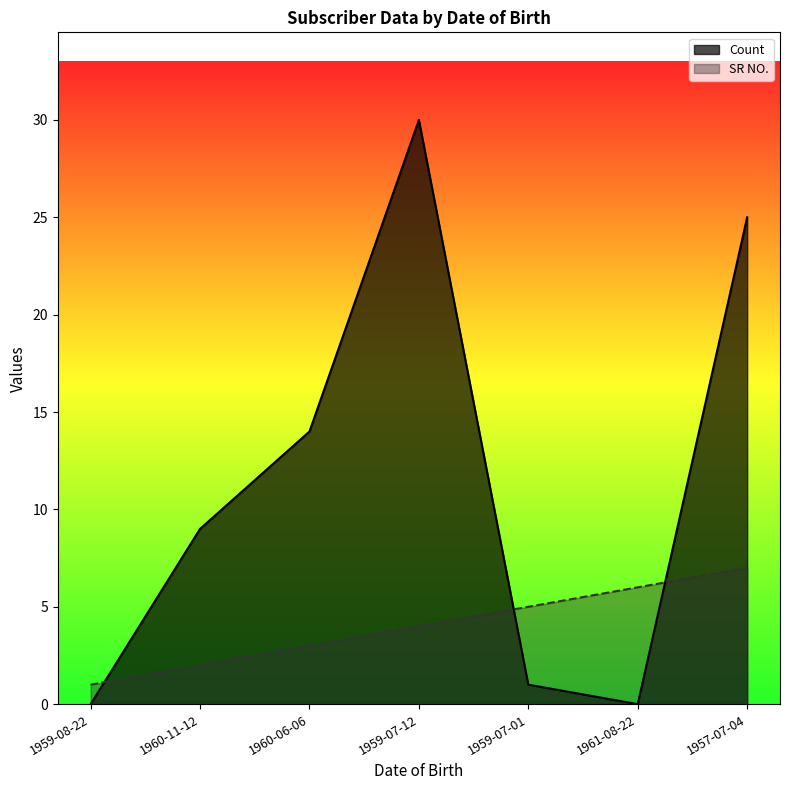

What is the spread (max minus min) of values at 1959-08-22?

1